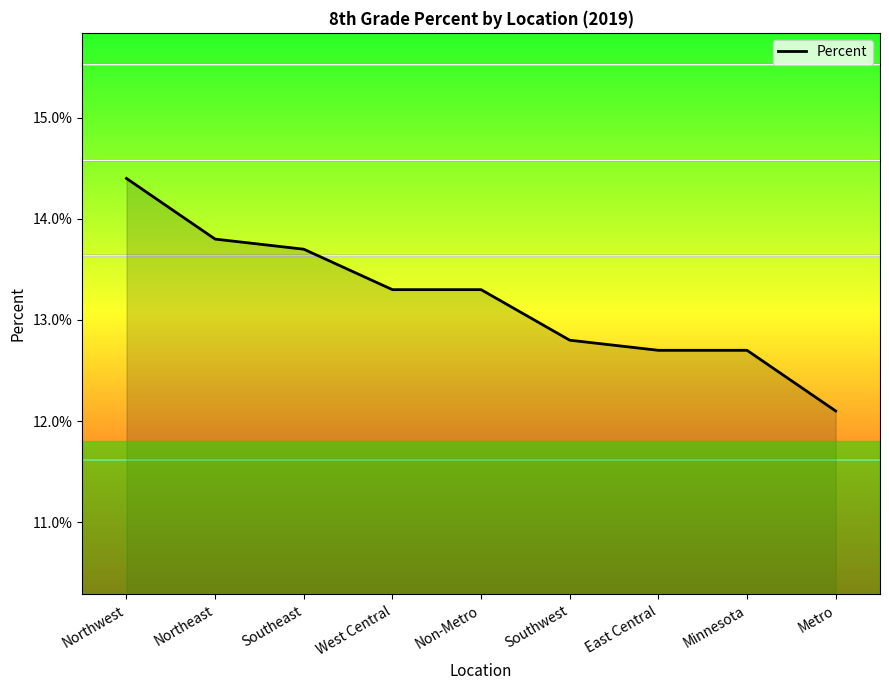

The value at Southeast is 0.1. True or false?

False